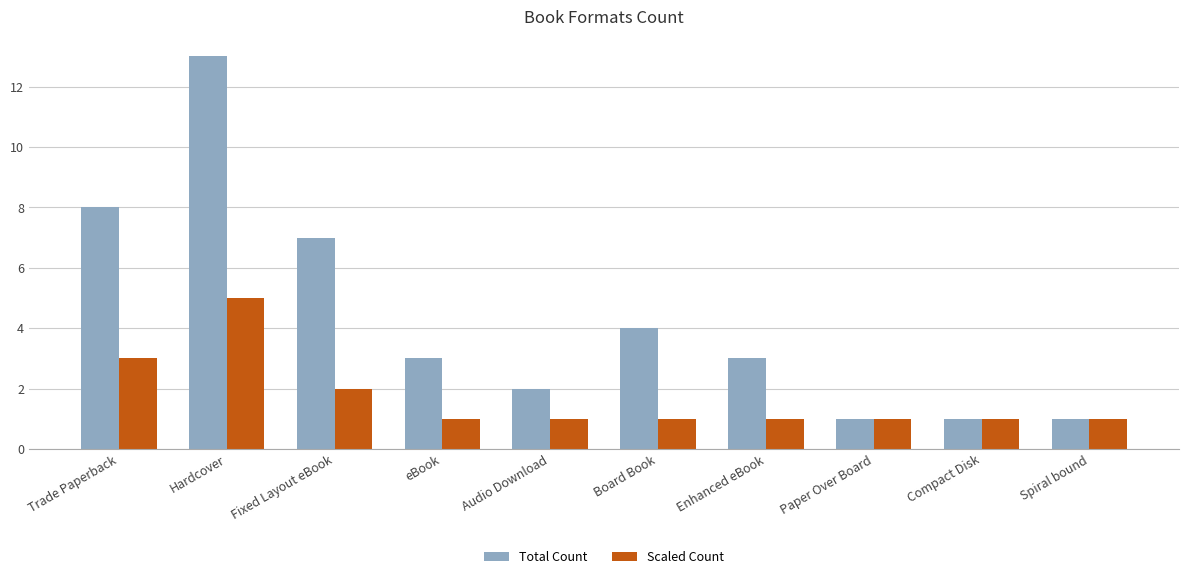

Reading right to left, extract all data points from this chart.

Total Count: Spiral bound=1	Compact Disk=1	Paper Over Board=1	Enhanced eBook=3	Board Book=4	Audio Download=2	eBook=3	Fixed Layout eBook=7	Hardcover=13	Trade Paperback=8
Scaled Count: Spiral bound=1	Compact Disk=1	Paper Over Board=1	Enhanced eBook=1	Board Book=1	Audio Download=1	eBook=1	Fixed Layout eBook=2	Hardcover=5	Trade Paperback=3